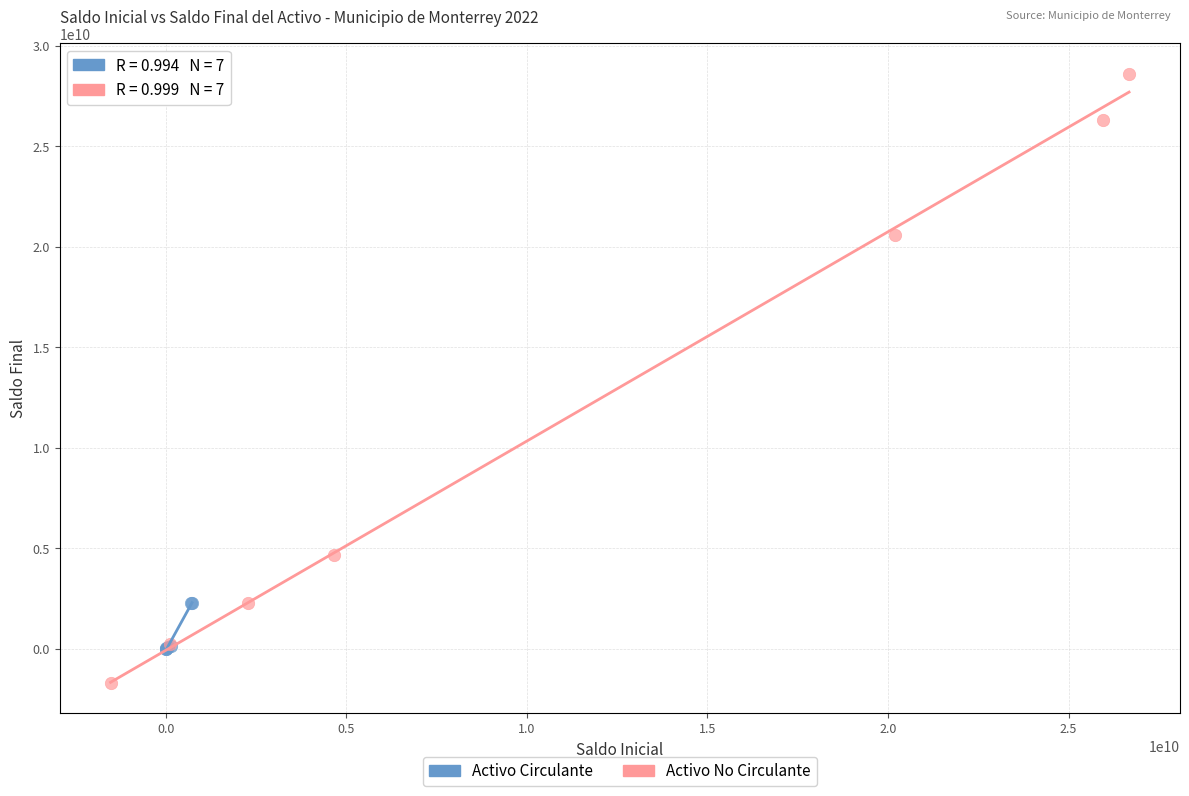

Which series has the largest Y range (max minus min)?

Activo No Circulante